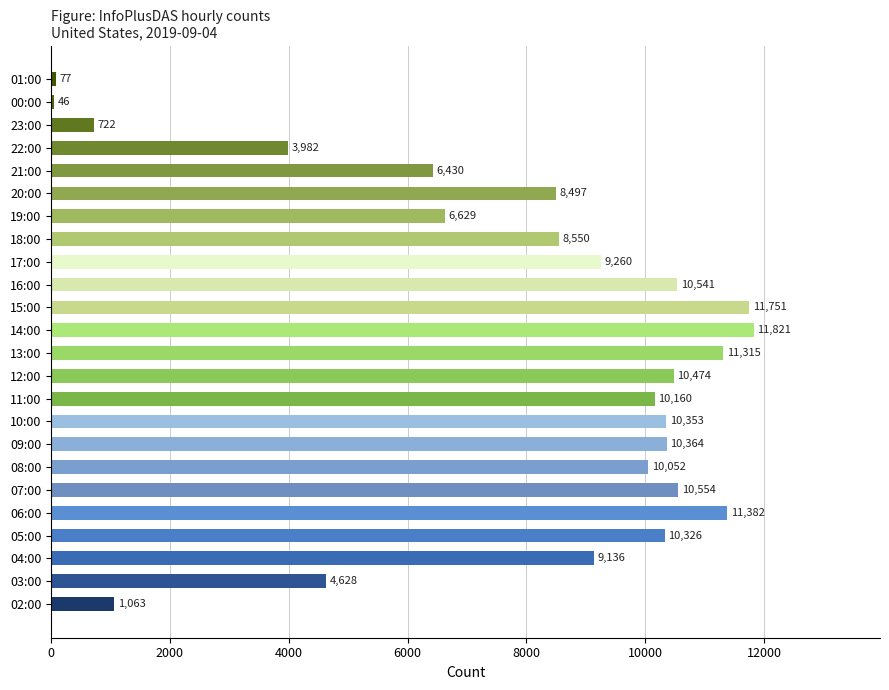

Where is the data nearest to the value 5933?

21:00